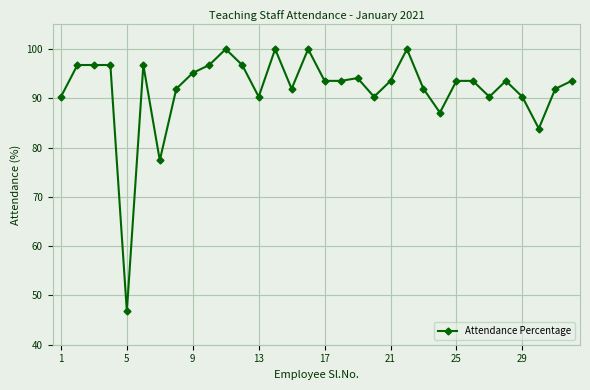

What is the maximum value shown in the chart?

100.0